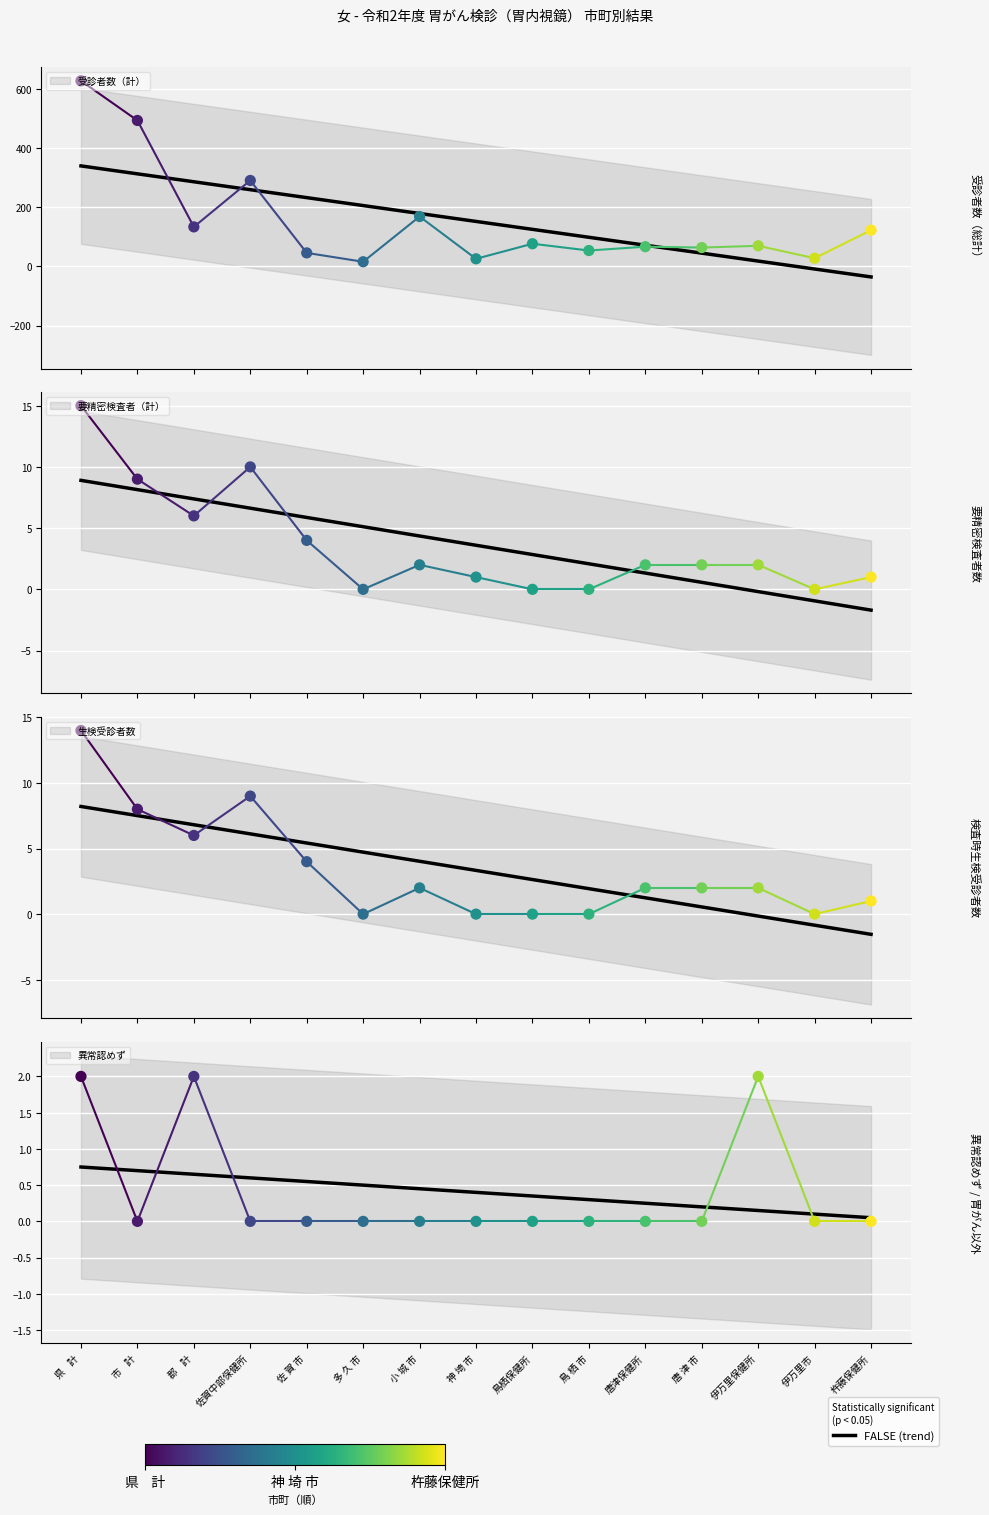

Which series has the widest spread of Y values?

受診者数（計）